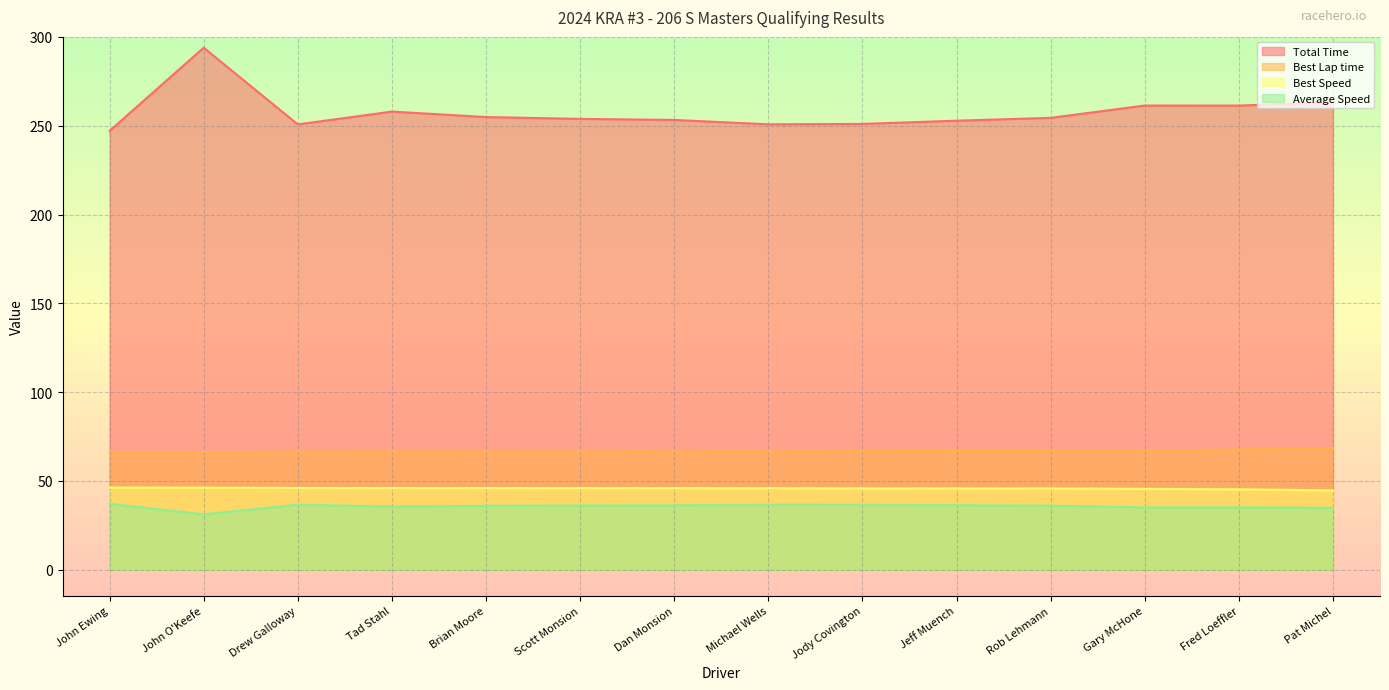

What is the total value across all series at Pat Michel?

411.3